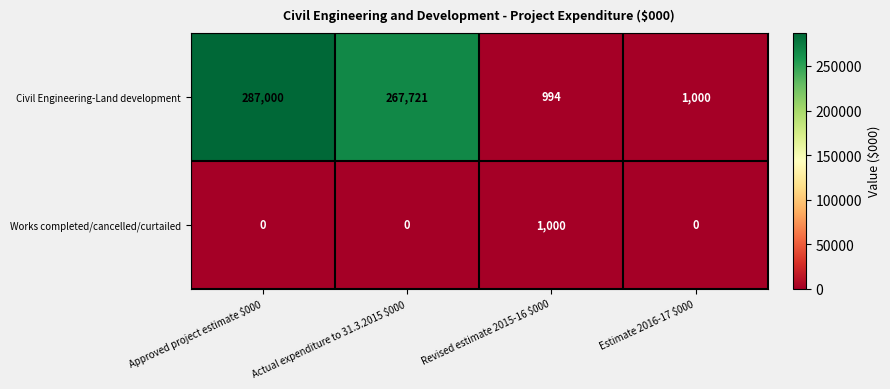

What is the difference between the highest and lowest values at Approved project estimate $000?

287000